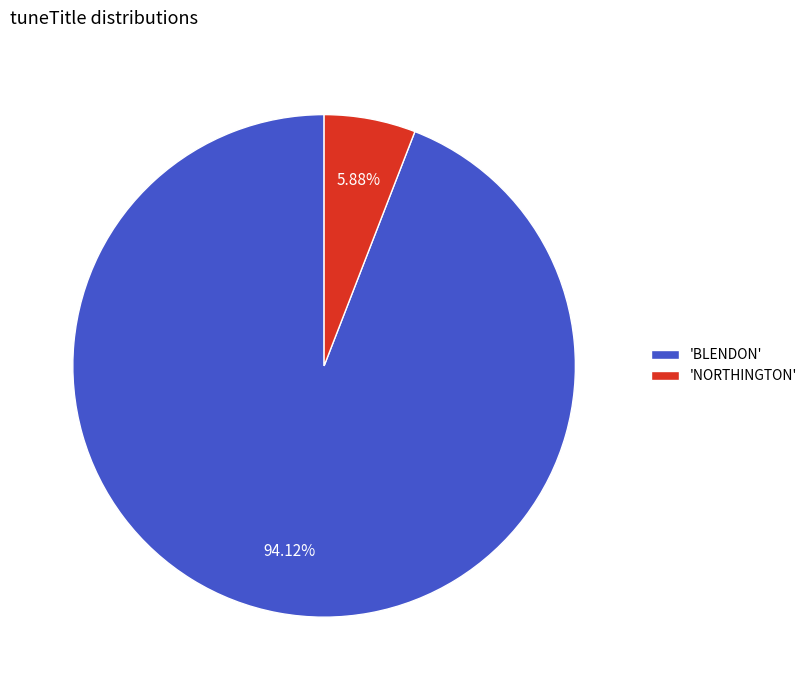

What is the ratio of the value at 'BLENDON' to the value at 'NORTHINGTON'?

16.0